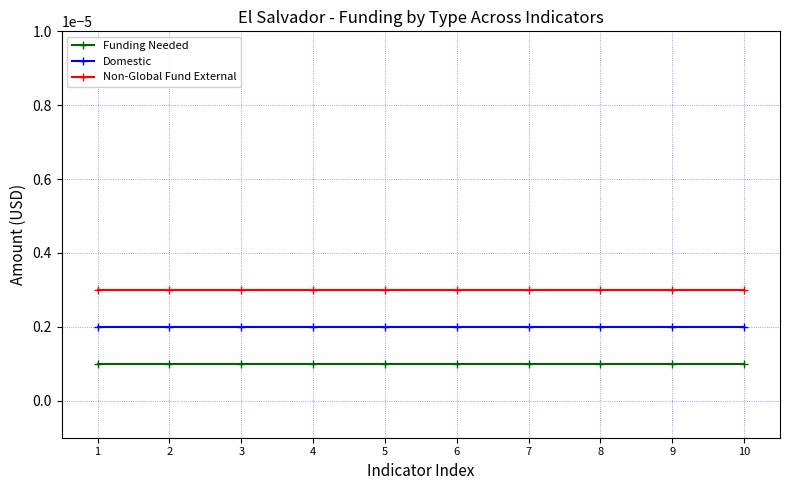

Which series has the largest total across all categories?

Non-Global Fund External